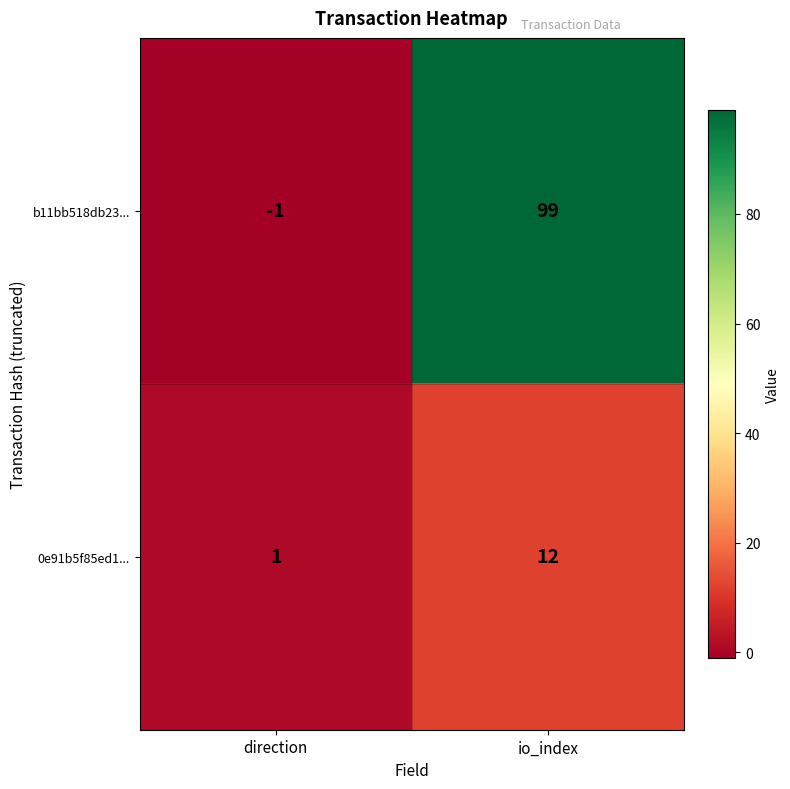

What is the sum of the 0e91b5f85ed1... values at direction and io_index?

13